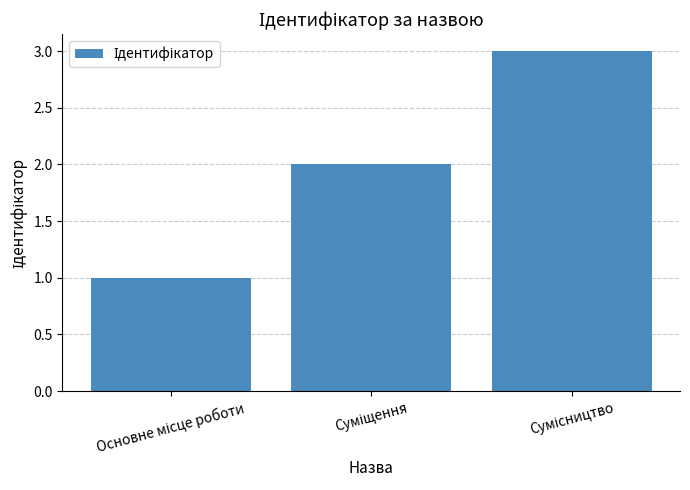

How many data points does each series have?

3